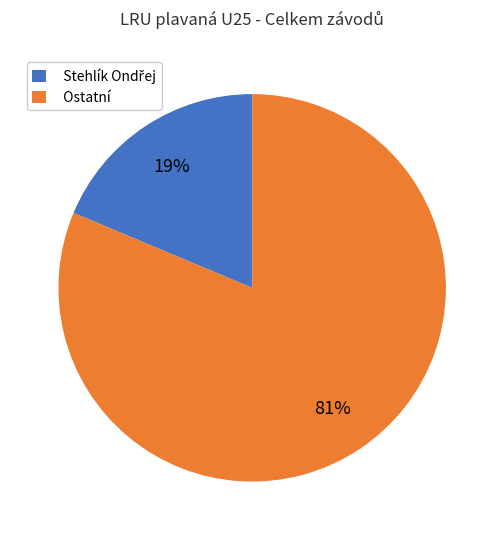

Which category has the biggest portion of the pie?

Ostatní